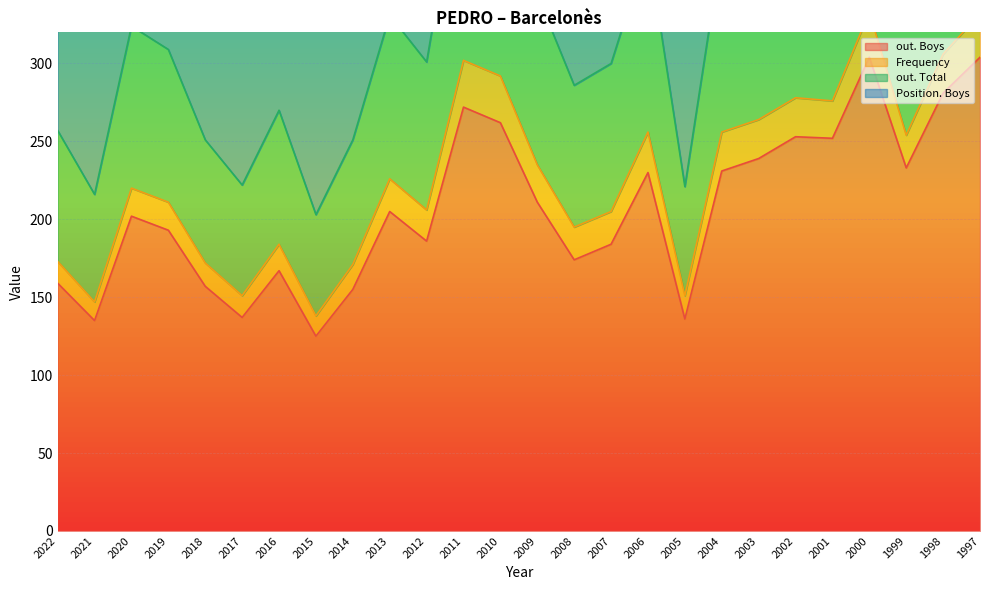

At which category is the sum across all series the highest?

2000